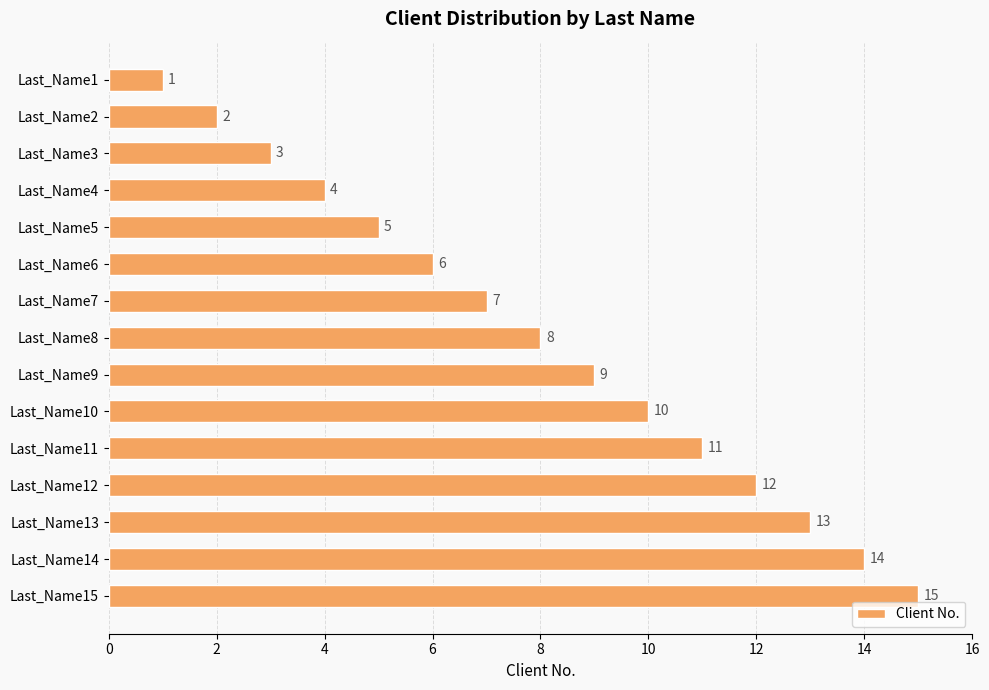

Where is the data nearest to the value 8?

Last_Name8